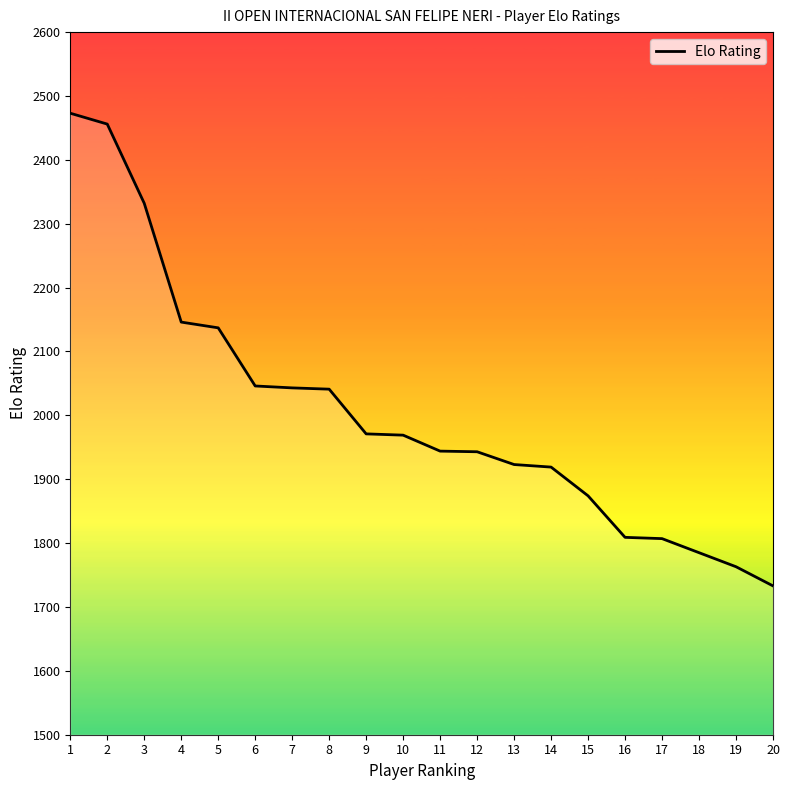

Where is the data nearest to the value 2103?

5